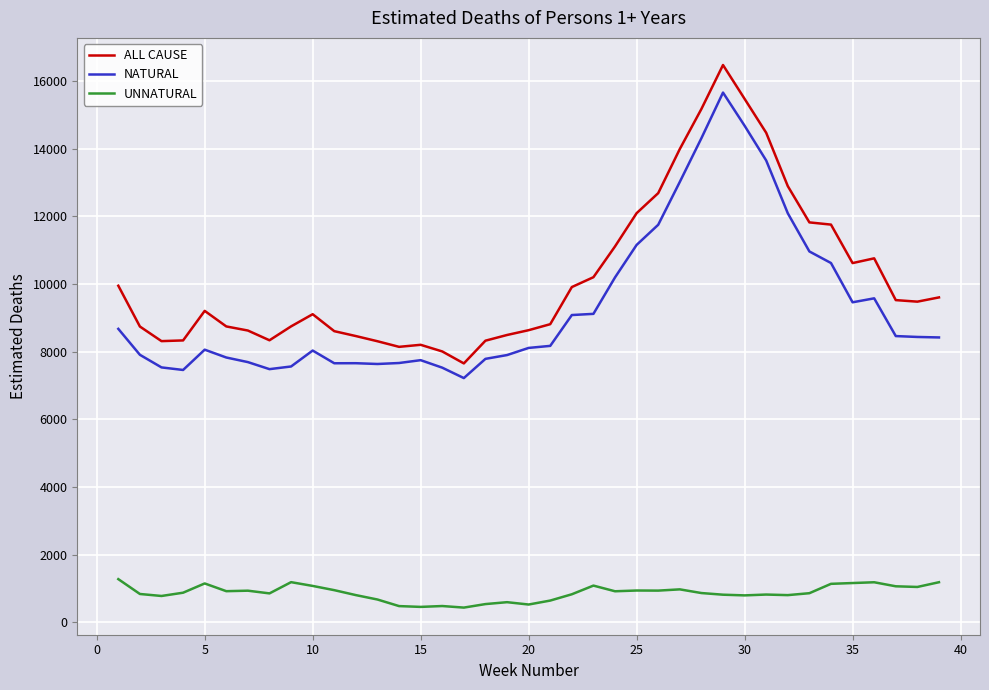

True or false: ALL CAUSE and NATURAL intersect in this chart.

False